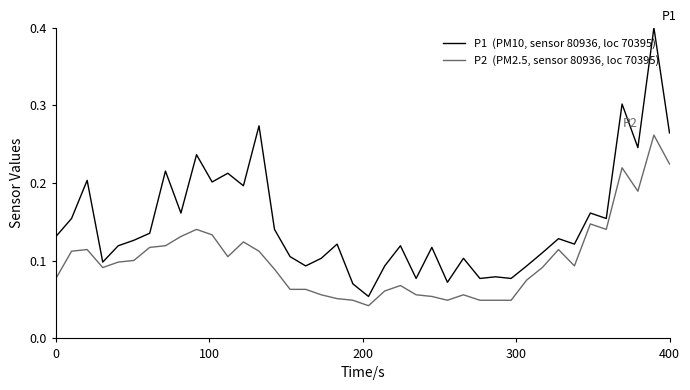

What is the maximum value shown in the chart?

0.4